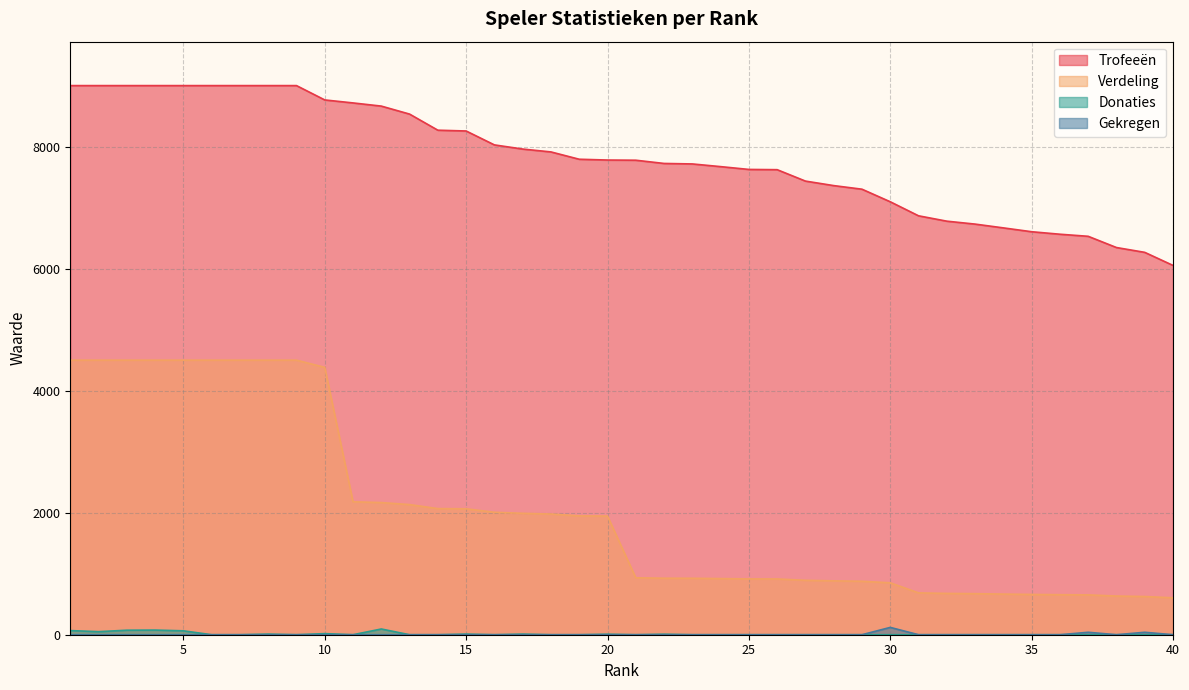

What is the approximate value of Verdeling at 35, to the nearest 100?

700